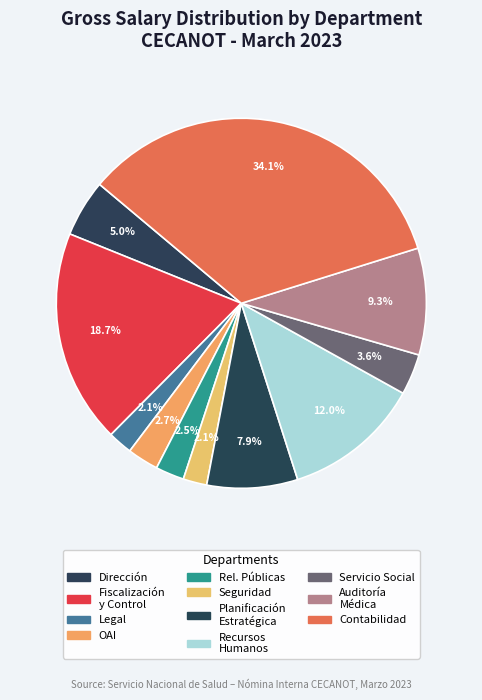

Which category has the biggest portion of the pie?

DEPARTAMENTO DE CONTABILIDAD